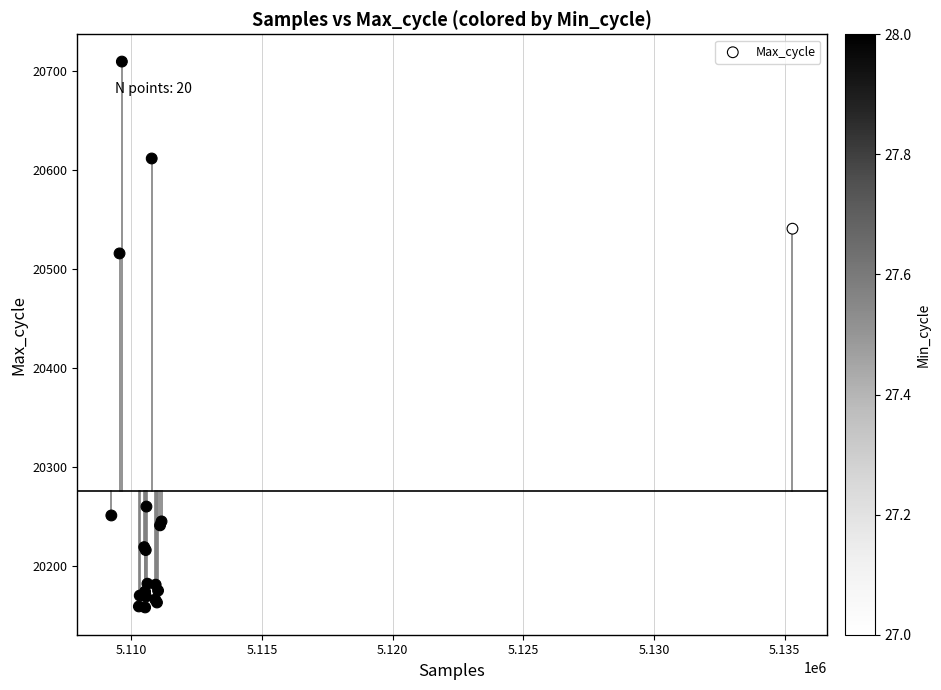

What Y value in the scatter plot is closest to 20434?

20516